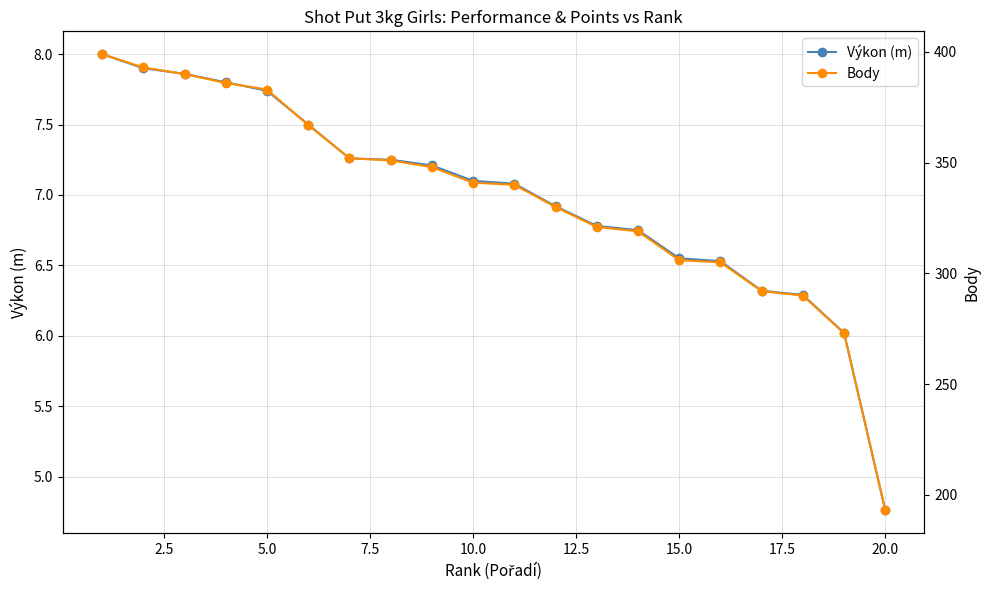

At which label does Výkon (m) reach its minimum?

20.0